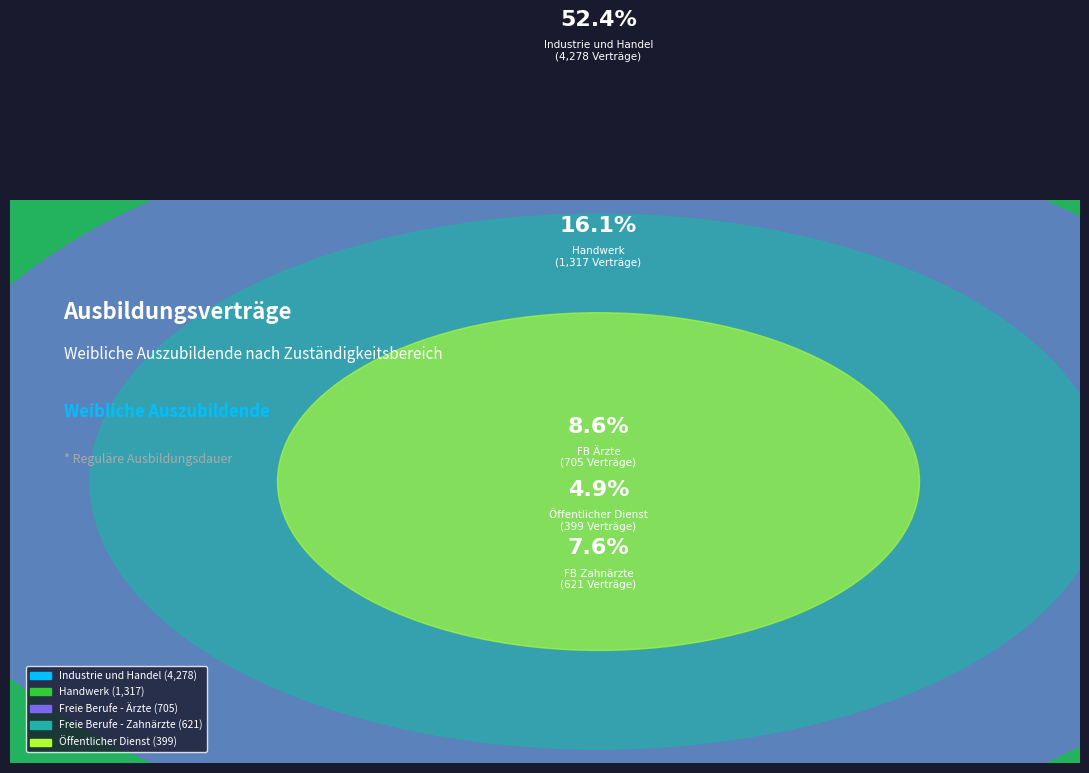

To the nearest percent, what percentage of the pie is Freie Berufe - Ärzte?

9%